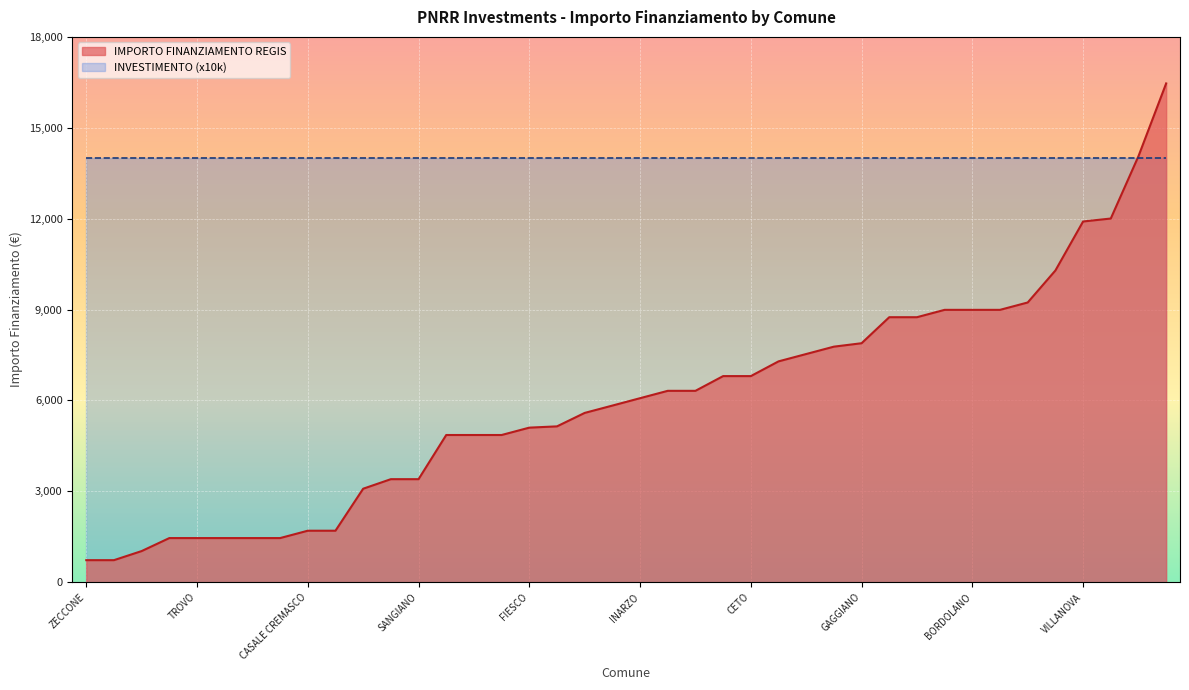

What is the total value across all series at VISTARINO?

4861.4